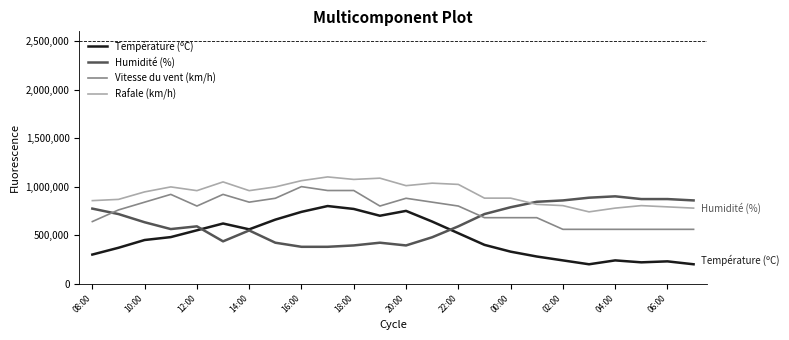

Which series has the largest total across all categories?

Rafale (km/h)